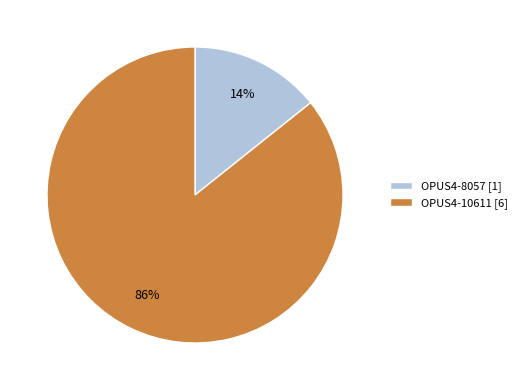

How many segments does this pie chart have?

2